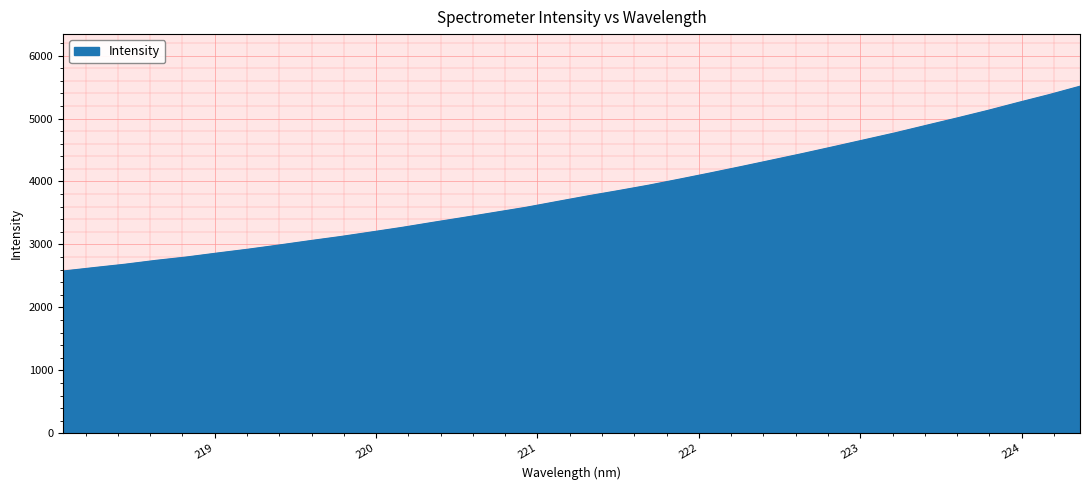

What is the label of the 3rd point from the left?

218.442